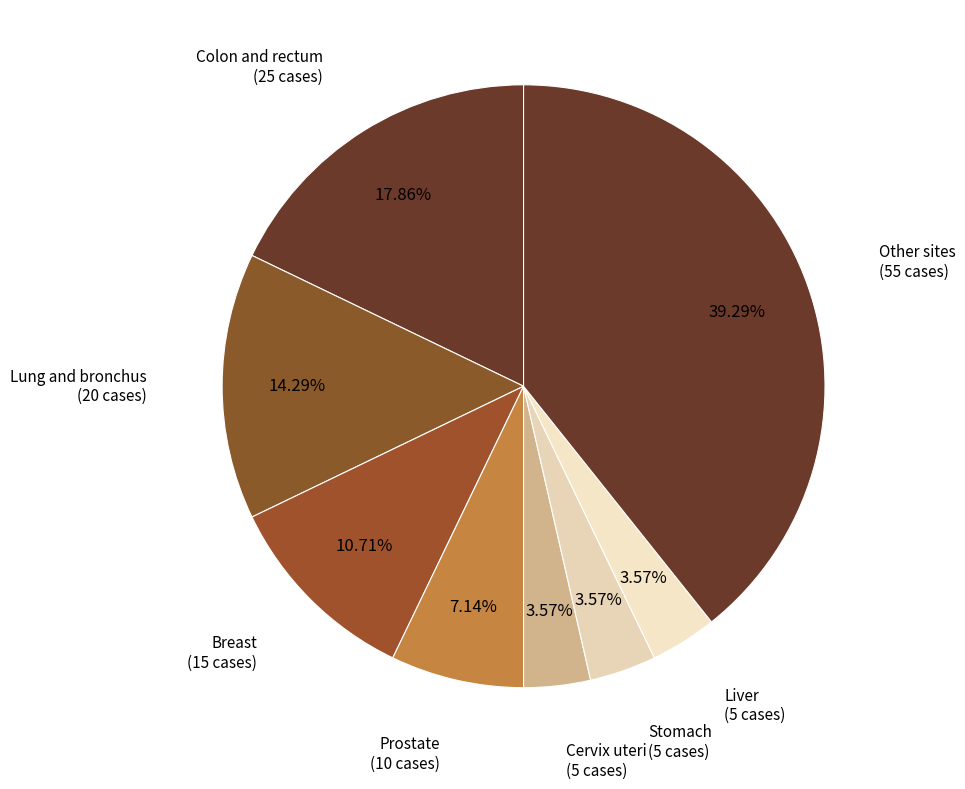

How many slices are in this pie chart?

8